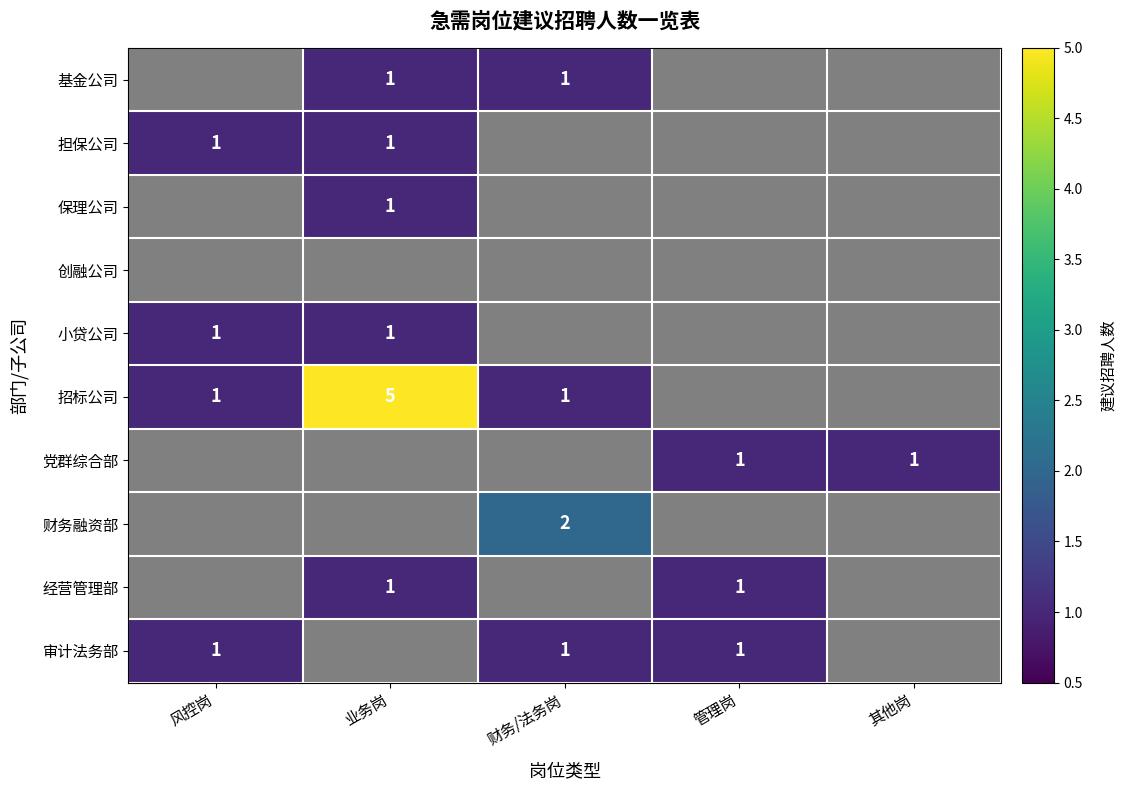

What is the greatest value displayed?

5.0